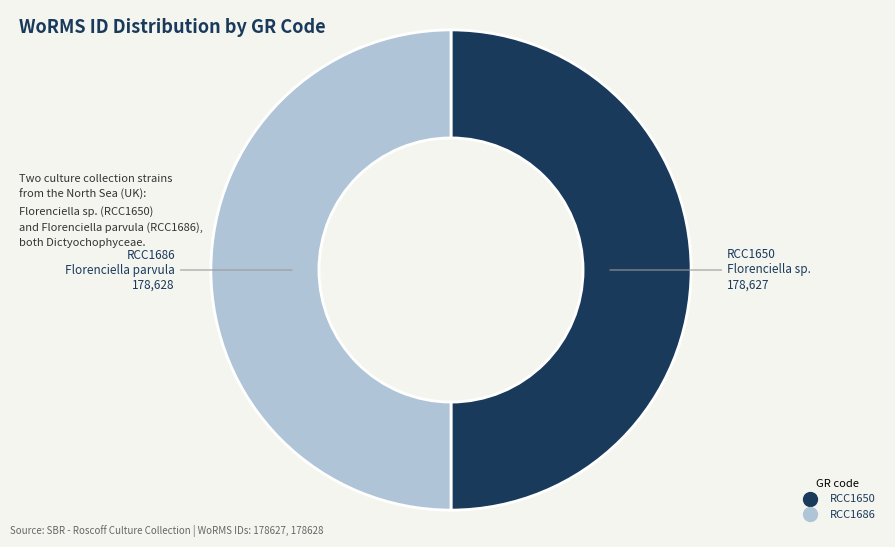

Is the sum of RCC1650 and RCC1686 greater than half?

Yes